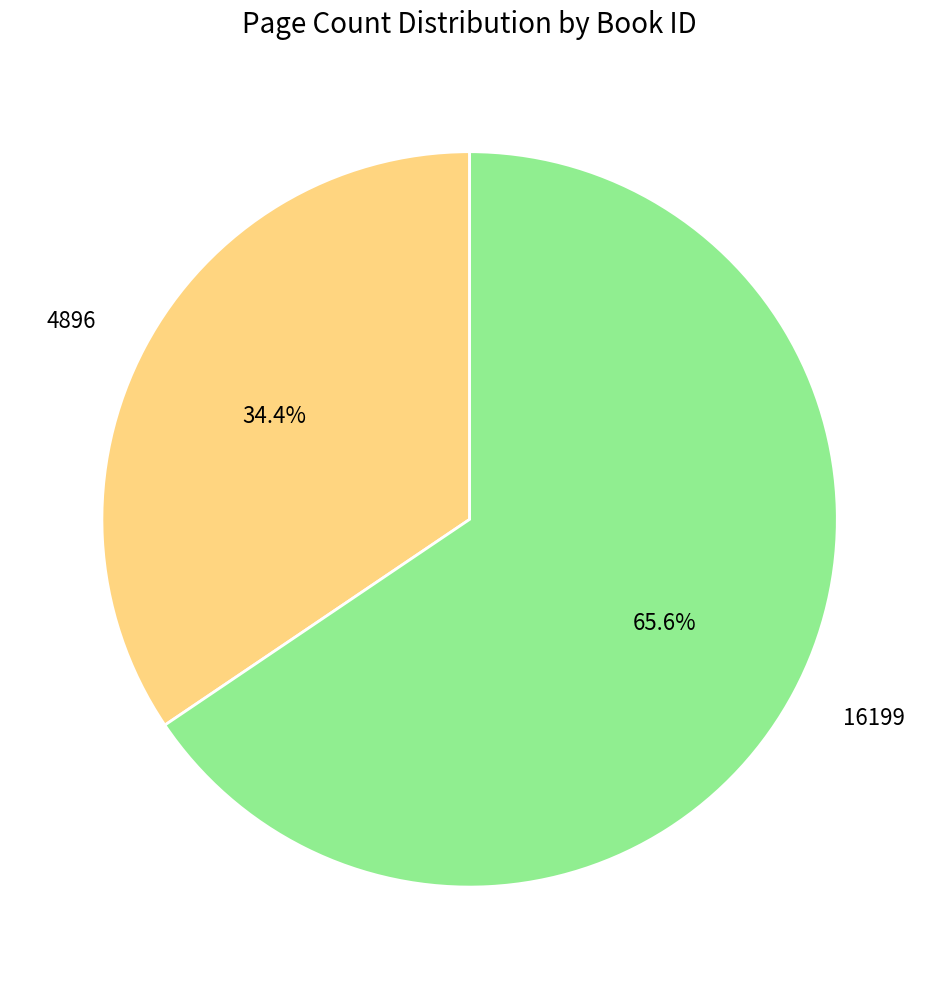

Between 4896 and 16199, which is larger?

16199